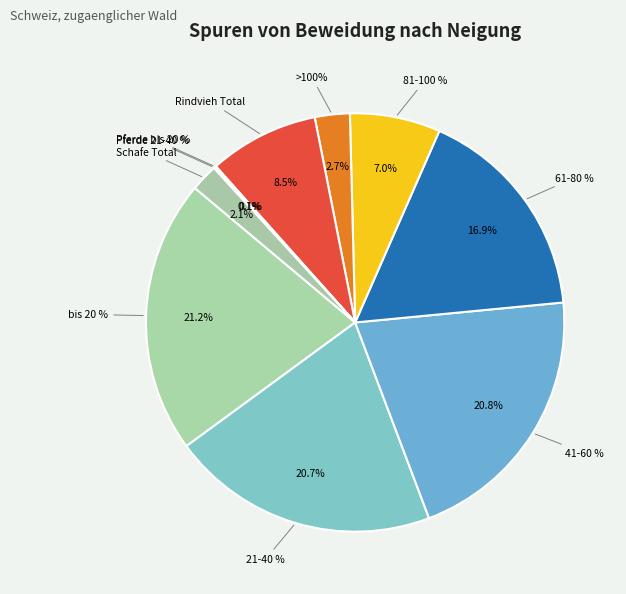

Is there a majority slice in this chart?

No